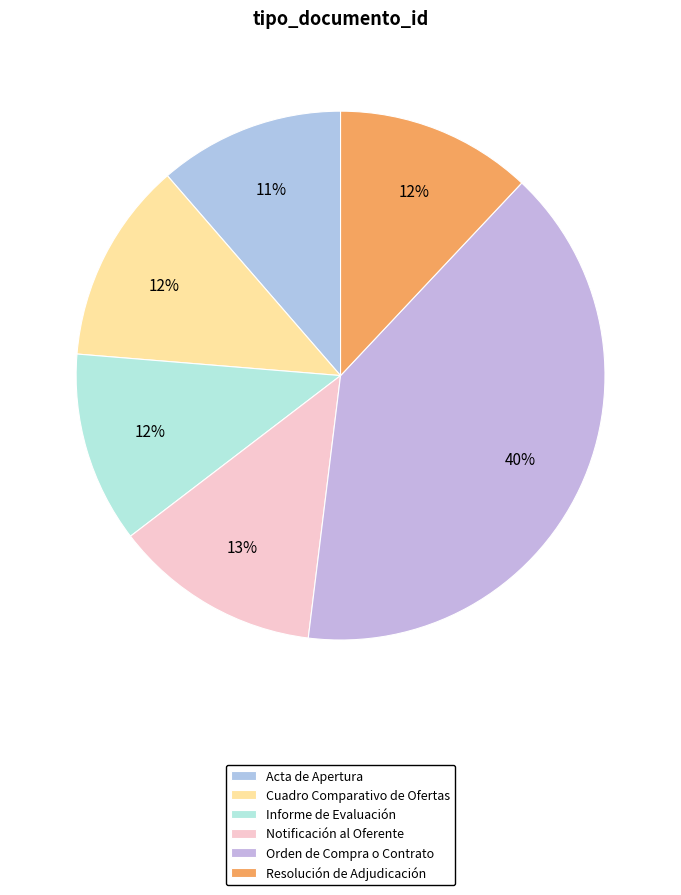

How many slices are in this pie chart?

6